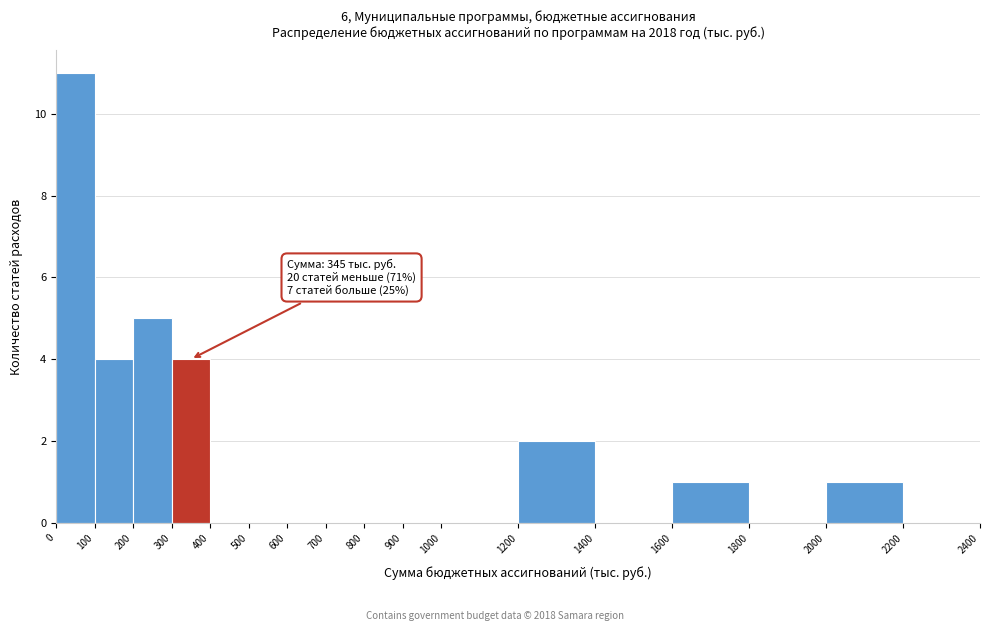

Which range on the x-axis has the tallest bar?

0 to 100